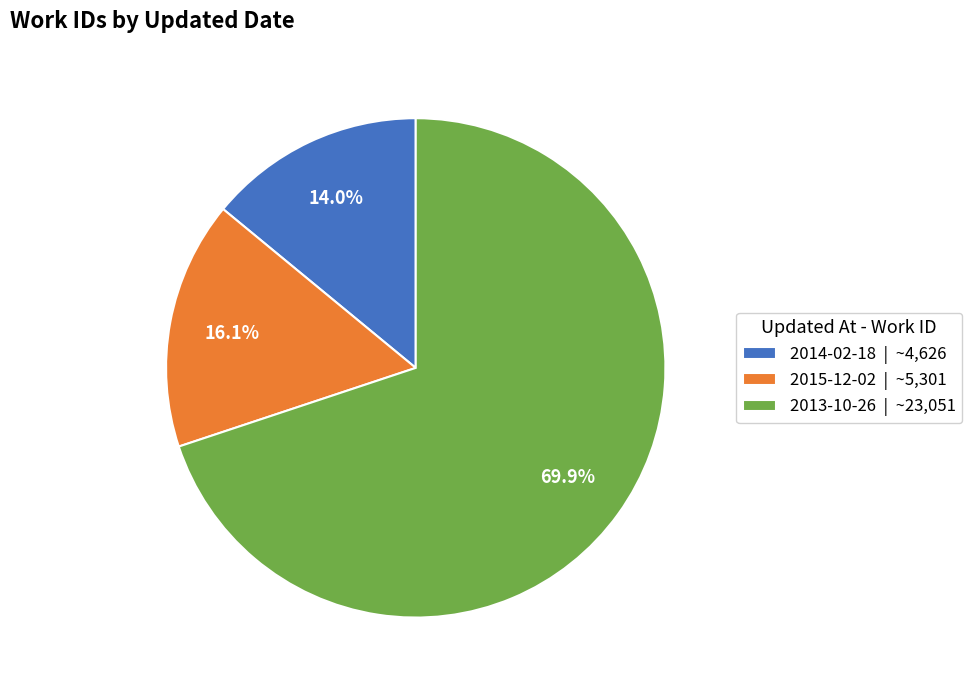

Between 2014-02-18 | ~4,626 and 2013-10-26 | ~23,051, which is larger?

2013-10-26 | ~23,051